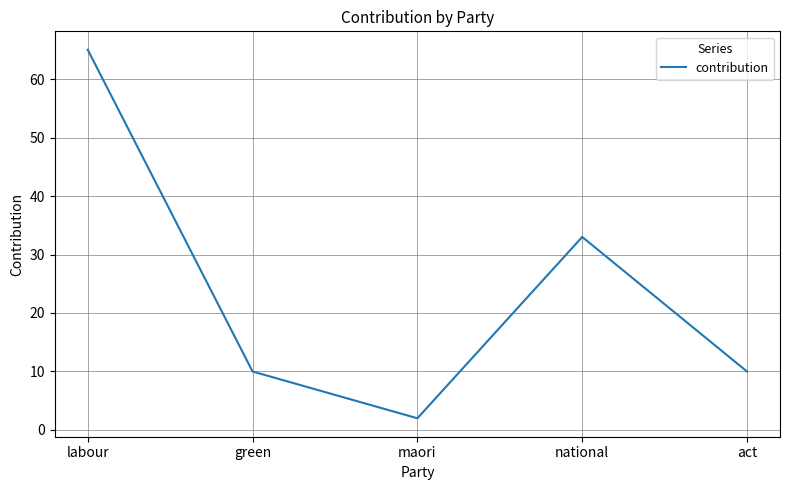

The value at maori is 2. True or false?

True